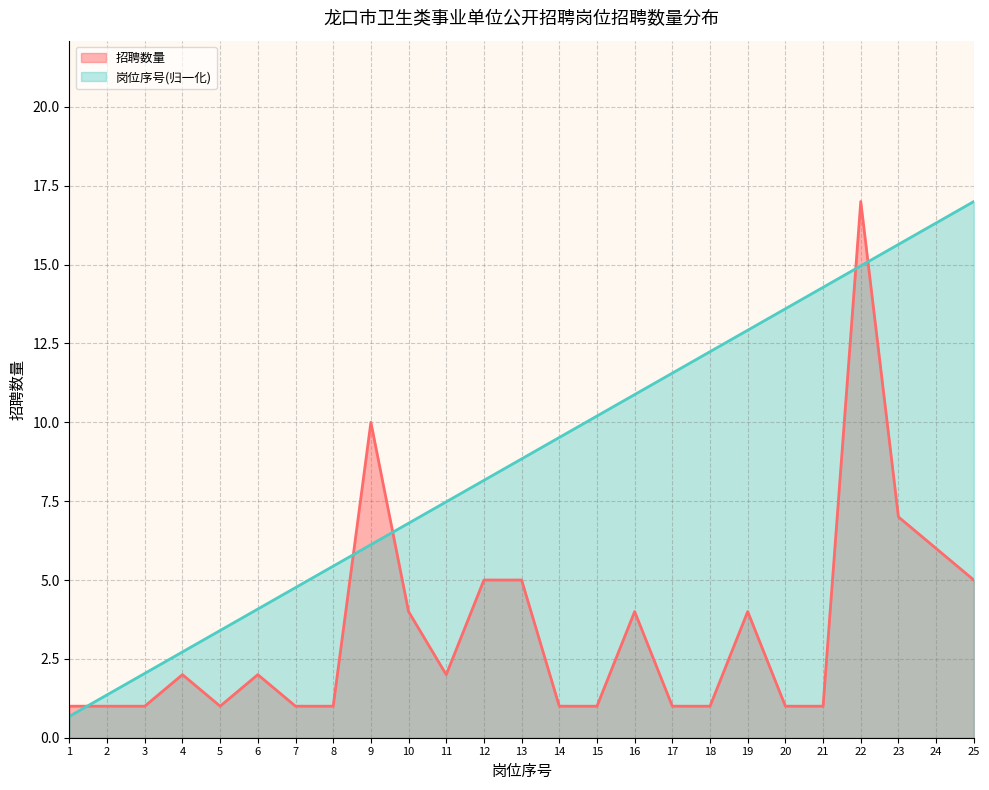

The value of 岗位序号 at 21 is 14.3. True or false?

True